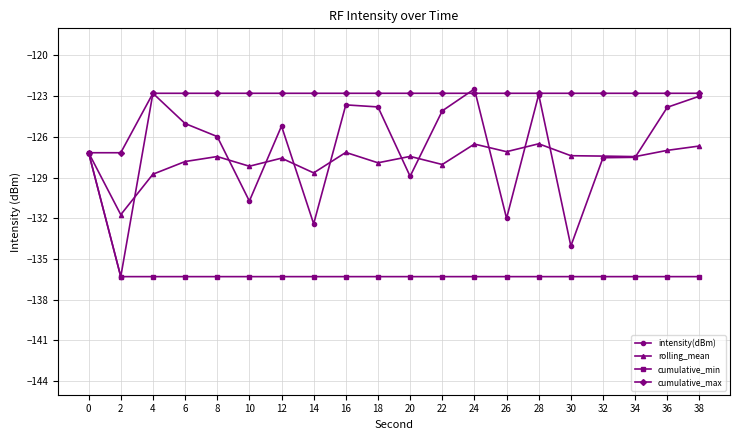

What is the spread (max minus min) of values at 38?

13.5